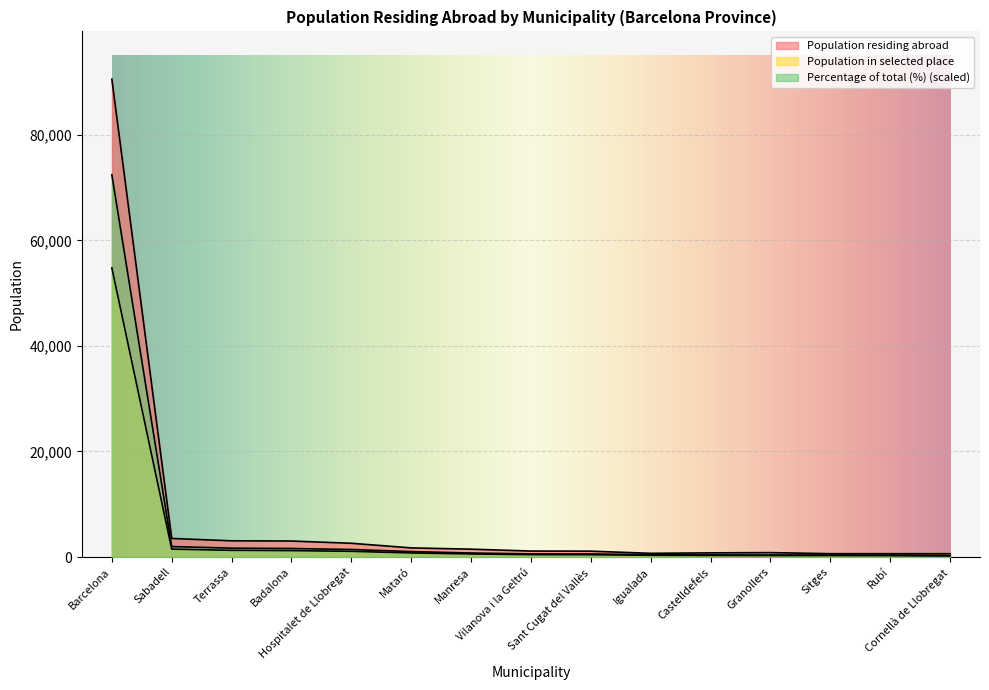

Which series changed the most between Sabadell and Sant Cugat del Vallès?

Population residing abroad